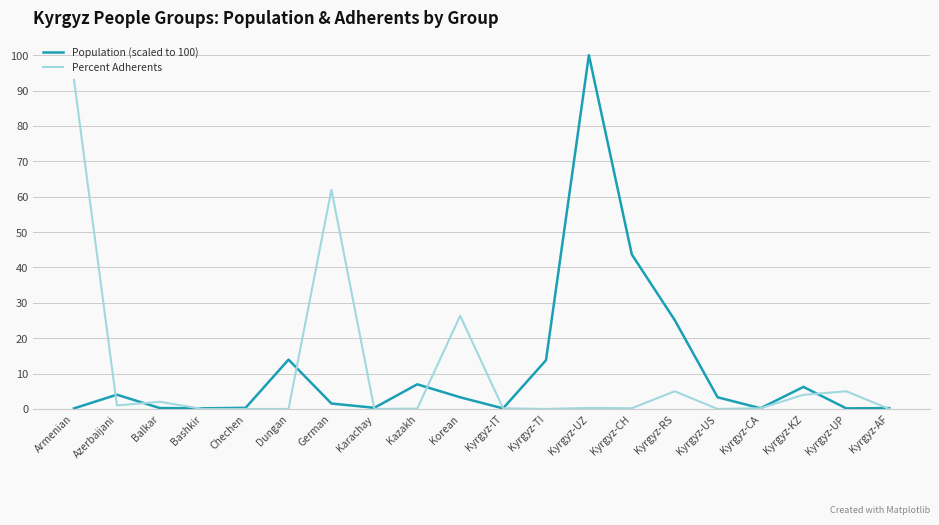

What is the difference between the second highest and second lowest values in the Population (scaled to 100) series?

43.5